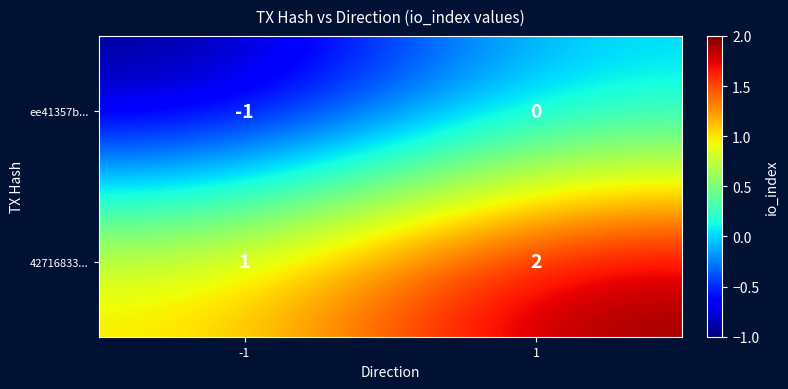

Is it true that 42716833... equals 1 at -1?

True